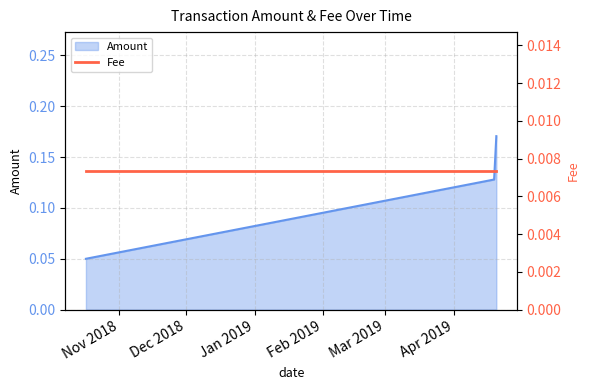

What is the sum of all values?

0.3